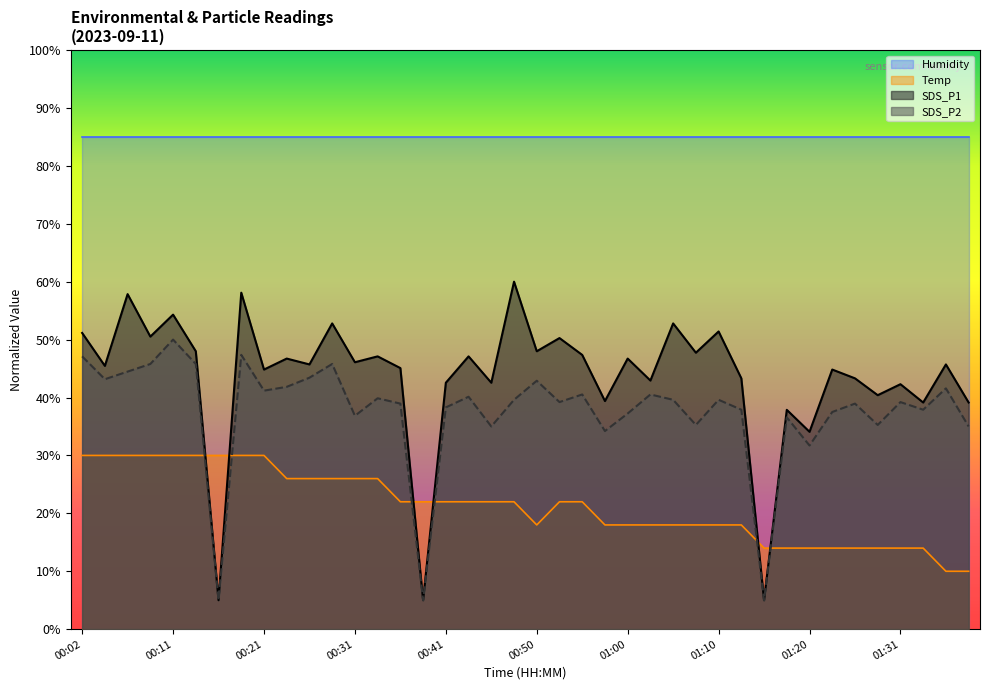

True or false: SDS_P2 has a value of 5.0 at 00:16.

True